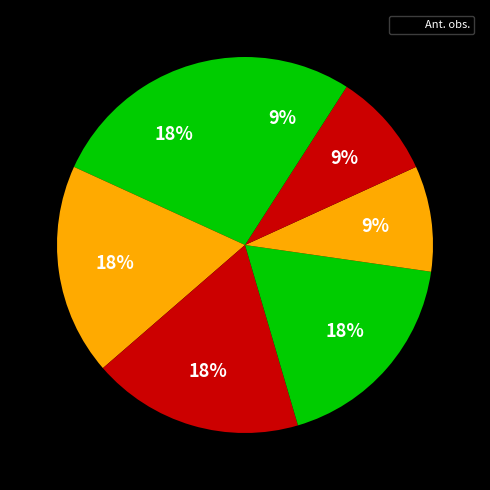

Count the number of slices in the pie.

7